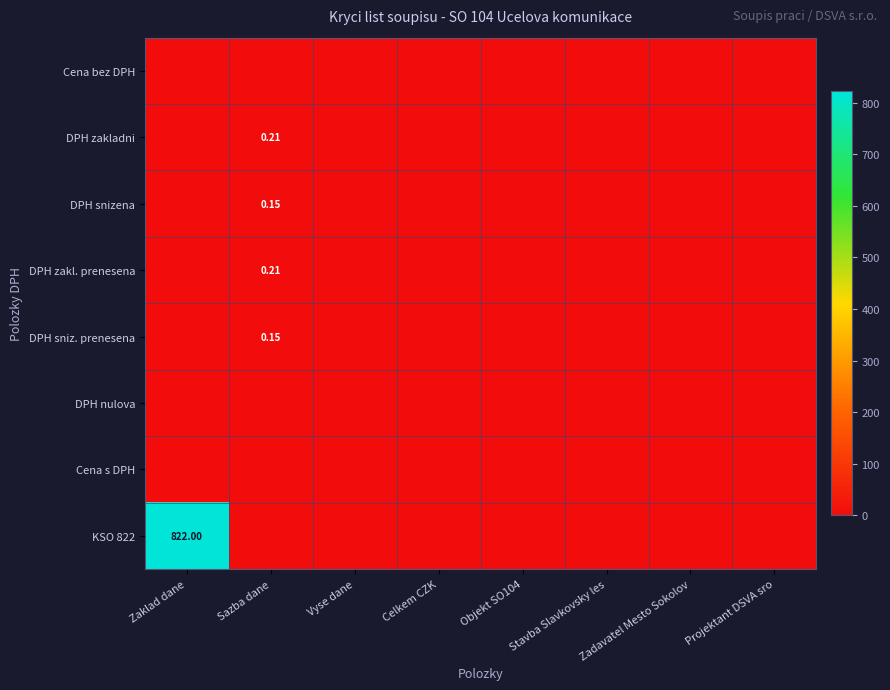

Which series has the largest total across all categories?

KSO 822